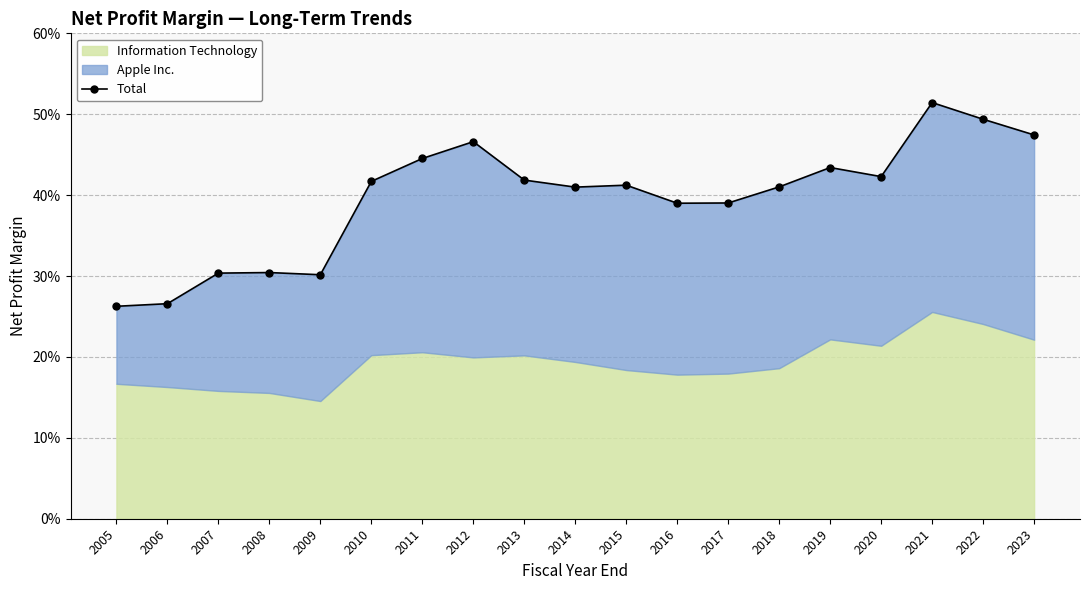

List the labels in order of value, largest first.

2021, 2022, 2023, 2012, 2011, 2019, 2020, 2013, 2010, 2015, 2018, 2014, 2017, 2016, 2008, 2007, 2009, 2006, 2005